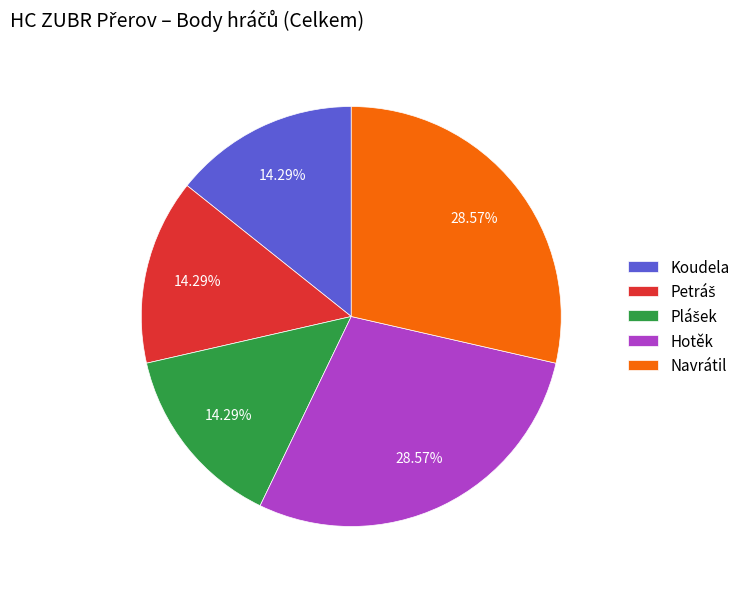

What is the ratio of the value at Navrátil to the value at Koudela?

2.0